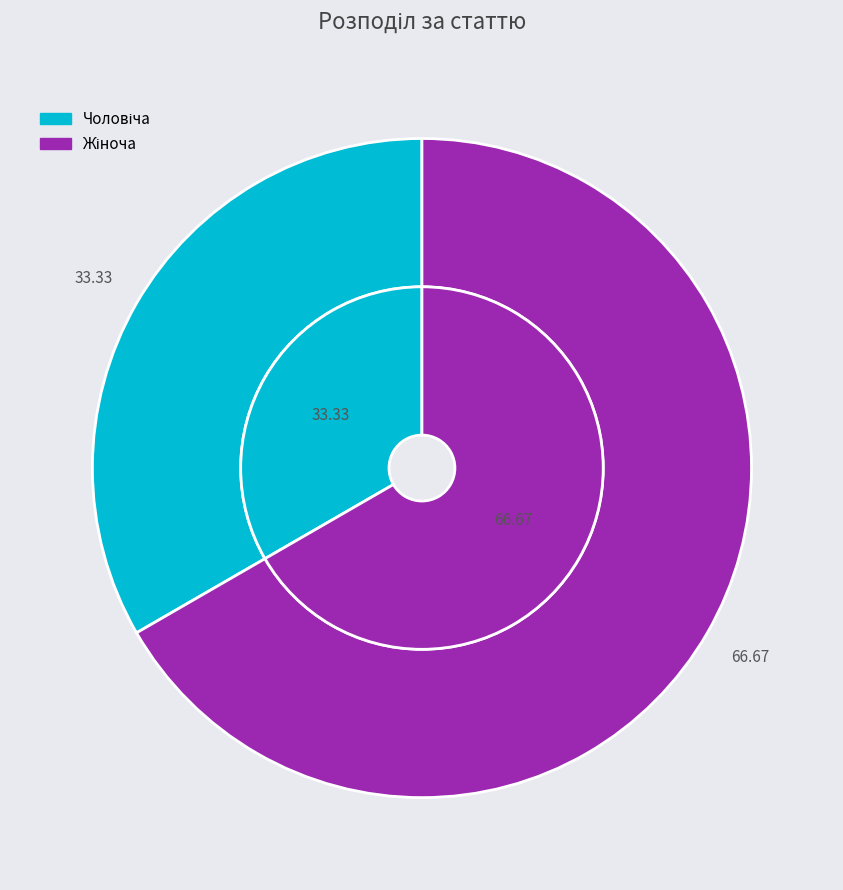

How much of the chart is everything except Жіноча?

33.3%